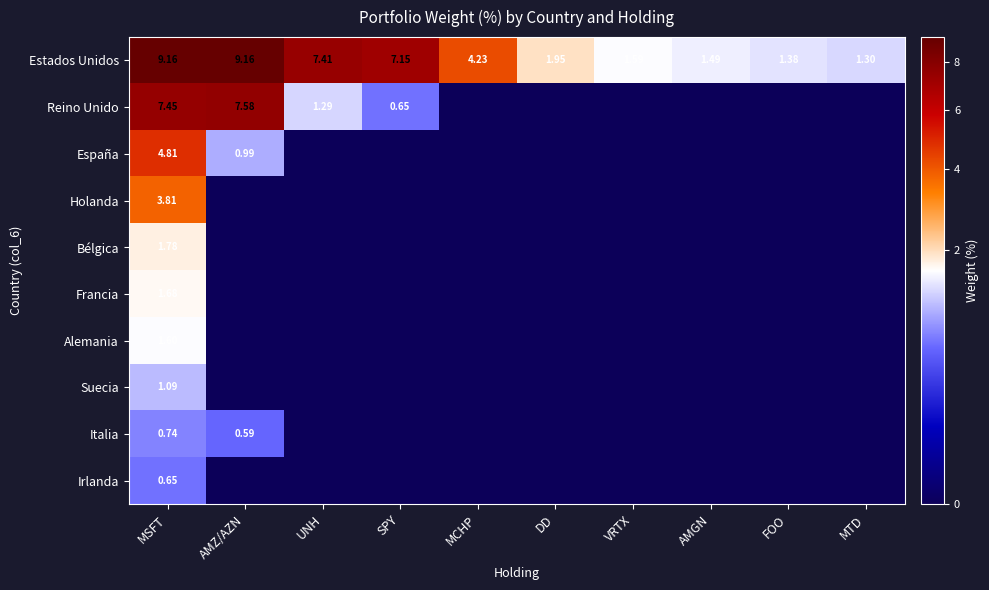

At which label is Estados Unidos closest to 5?

MCHP